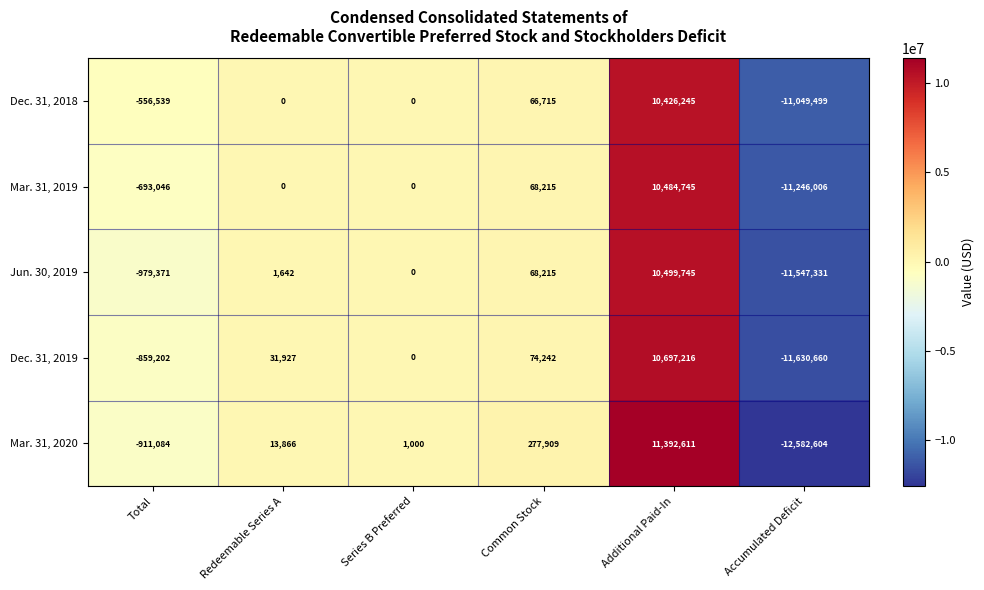

At how many categories does at least one series exceed 8074676?

1